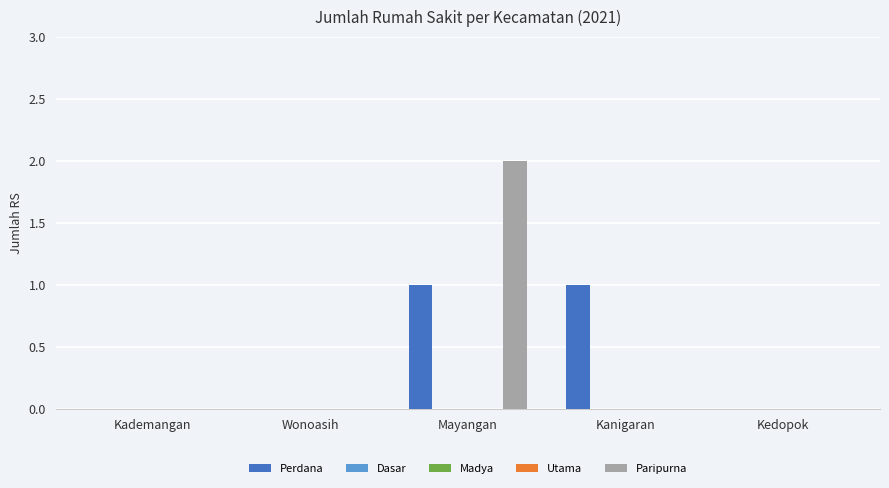

Reading left to right, transcribe all the data shown in this chart.

Perdana: Kademangan=0	Wonoasih=0	Mayangan=1	Kanigaran=1	Kedopok=0
Dasar: Kademangan=0	Wonoasih=0	Mayangan=0	Kanigaran=0	Kedopok=0
Madya: Kademangan=0	Wonoasih=0	Mayangan=0	Kanigaran=0	Kedopok=0
Utama: Kademangan=0	Wonoasih=0	Mayangan=0	Kanigaran=0	Kedopok=0
Paripurna: Kademangan=0	Wonoasih=0	Mayangan=2	Kanigaran=0	Kedopok=0